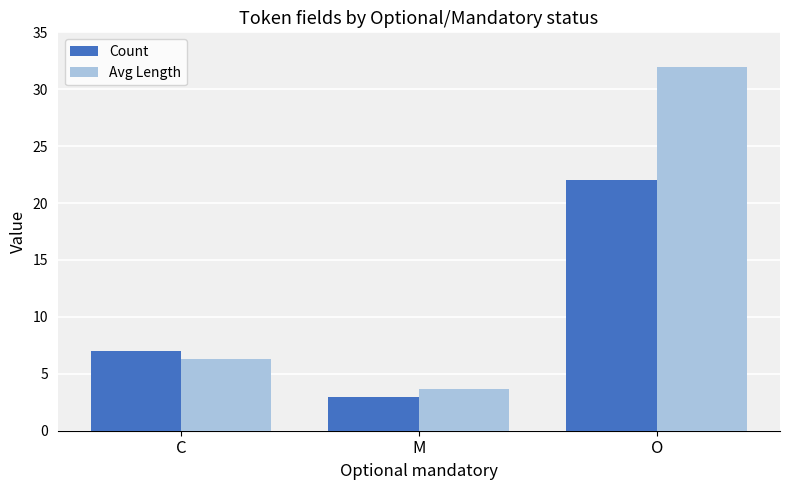

How many data points in Avg Length are above 6?

2